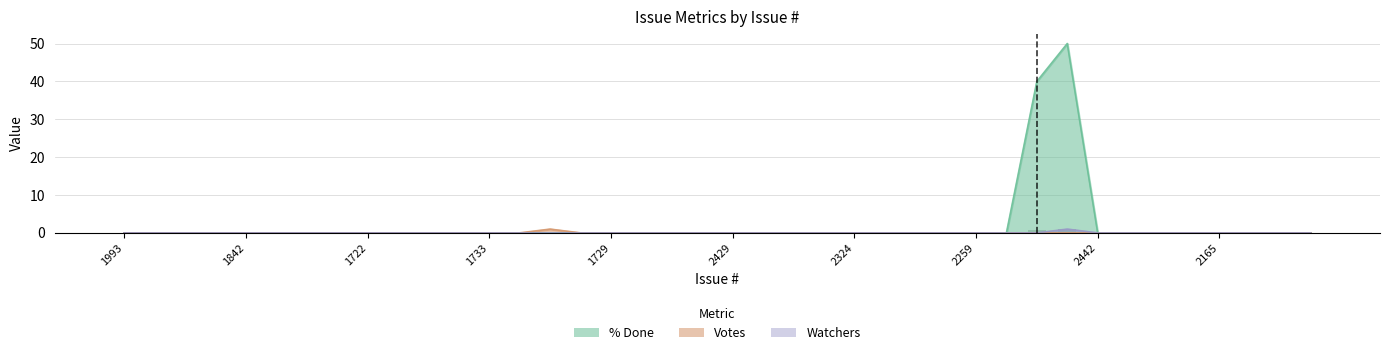

Count the number of categories in the chart.

40